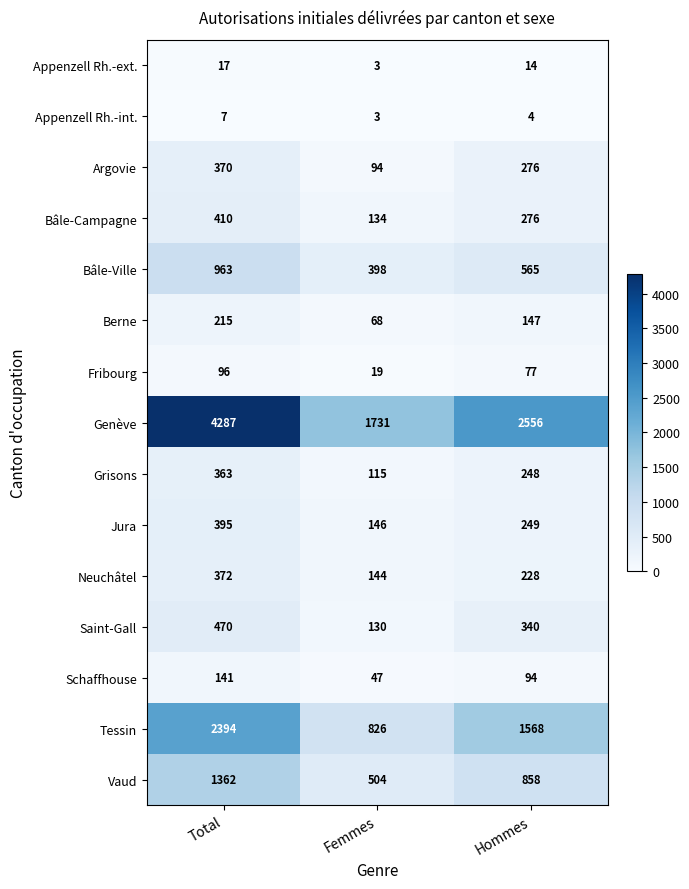

Which series has the largest range (max minus min)?

Genève